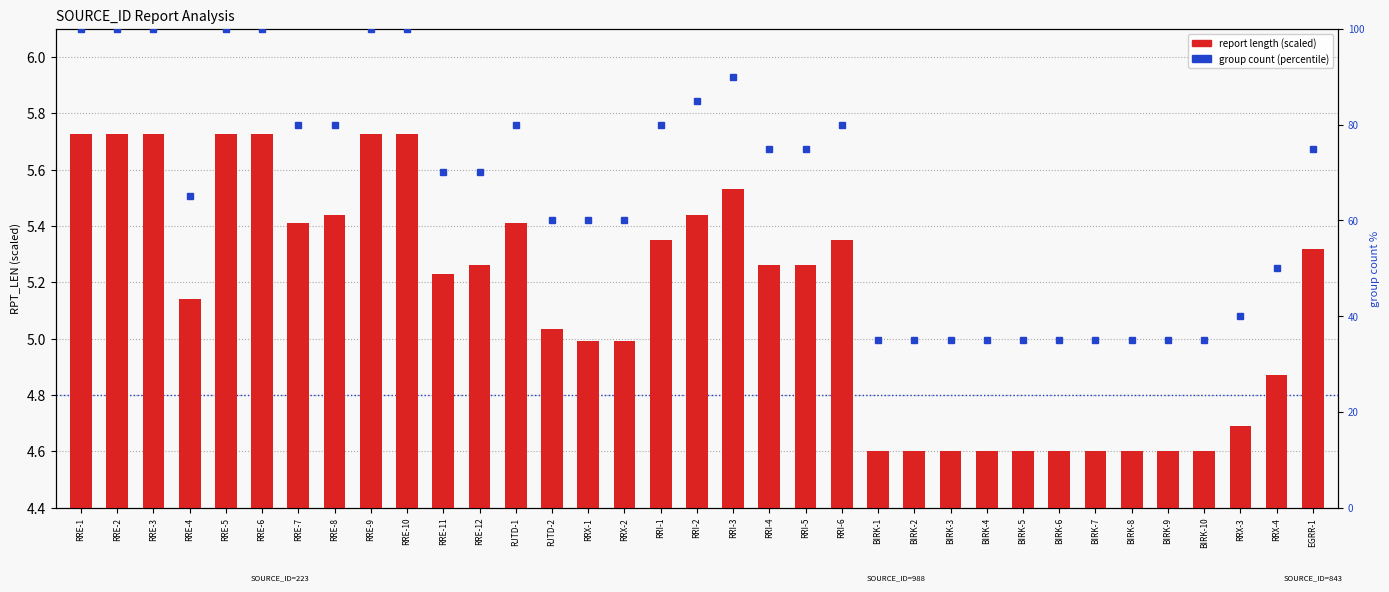

The chart shows a value of 1.7 at RRE-7. True or false?

False